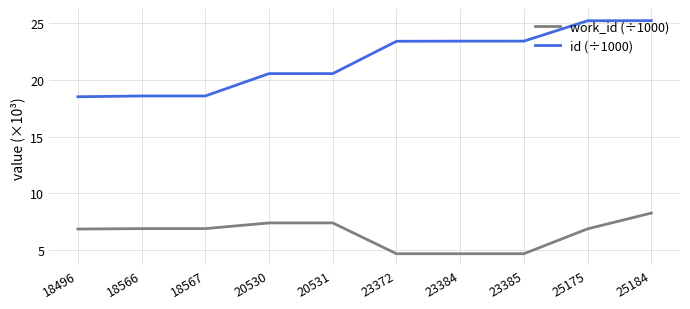

What is the maximum value for id (÷1000)?

25.2